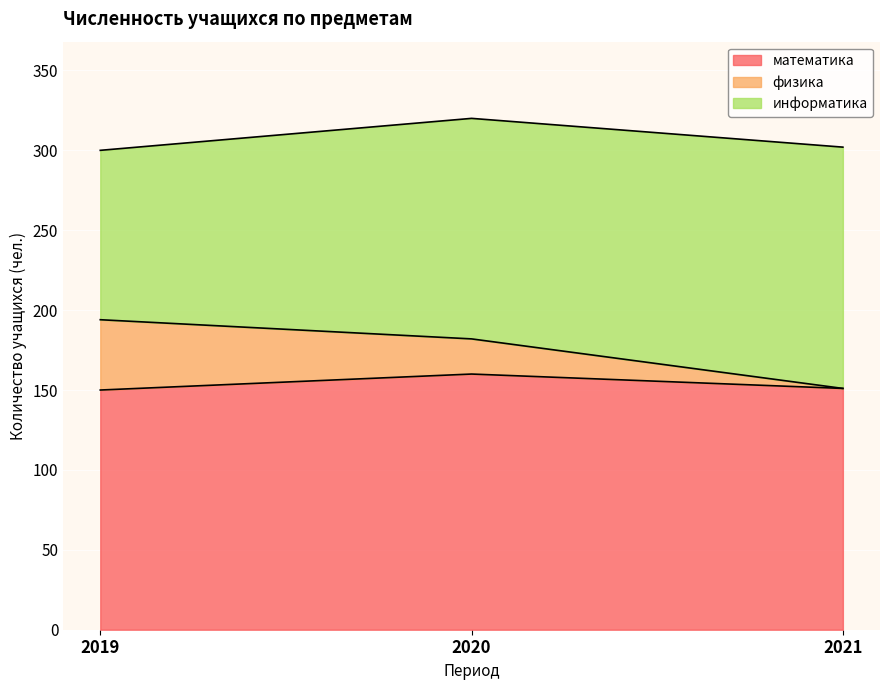

At which category is the sum across all series the highest?

2020